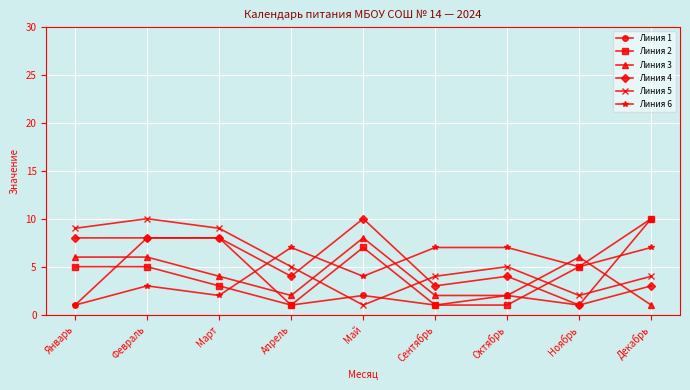

How many categories are shown in the chart?

9